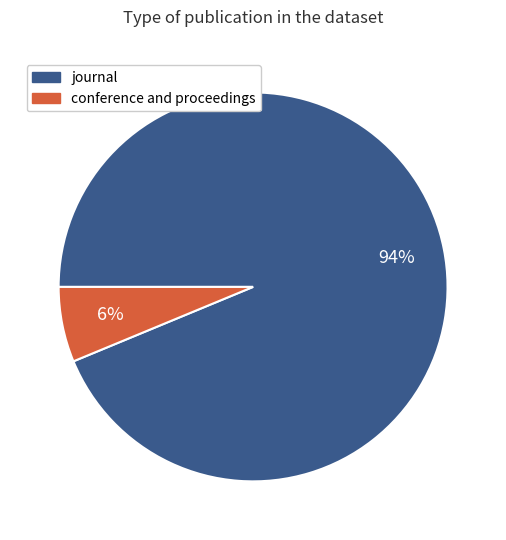

Rank the categories by value from lowest to highest.

conference and proceedings, journal